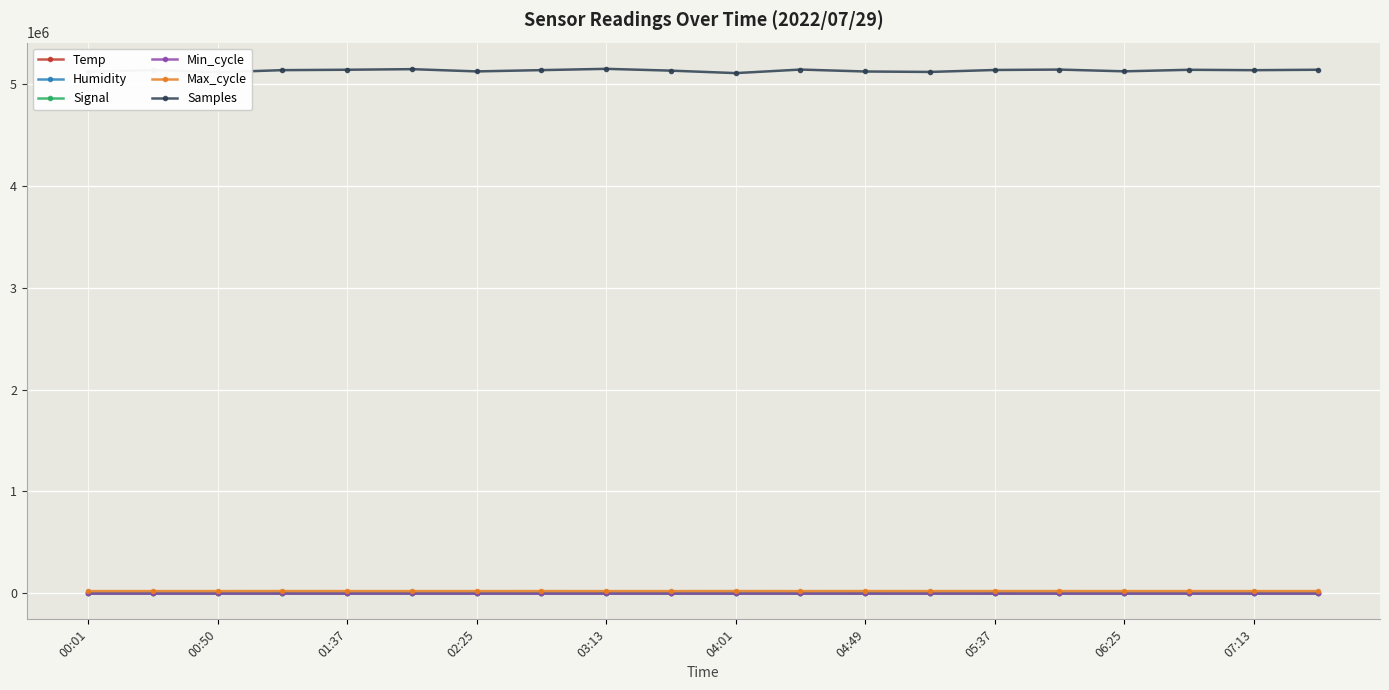

Which series has the largest total across all categories?

Samples